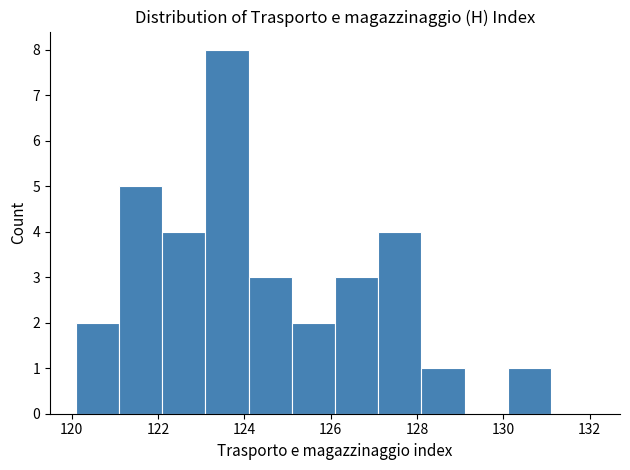

Which range on the x-axis has the tallest bar?

123.1 to 124.1